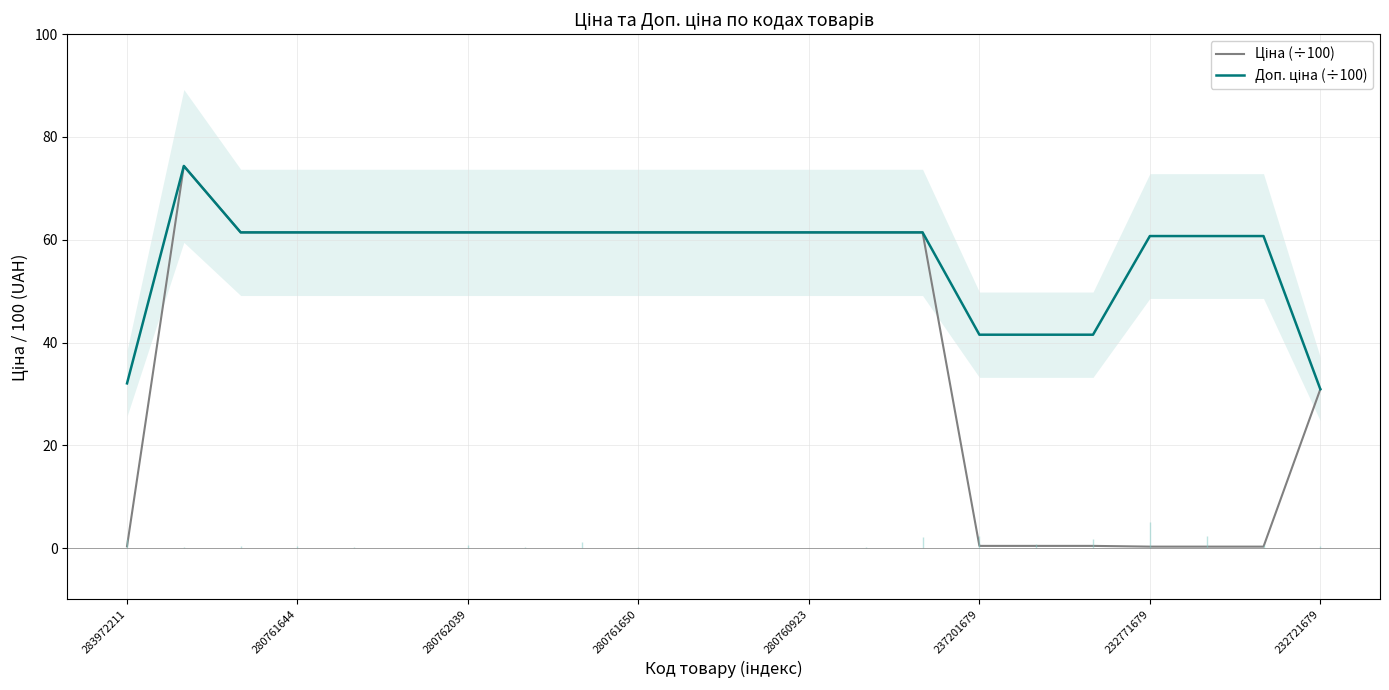

Between 11 and 232771679, which is larger?

11